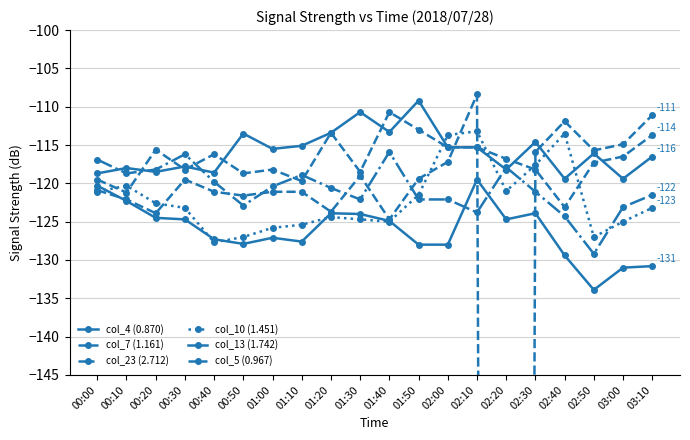

What is the maximum value shown in the chart?

-108.4